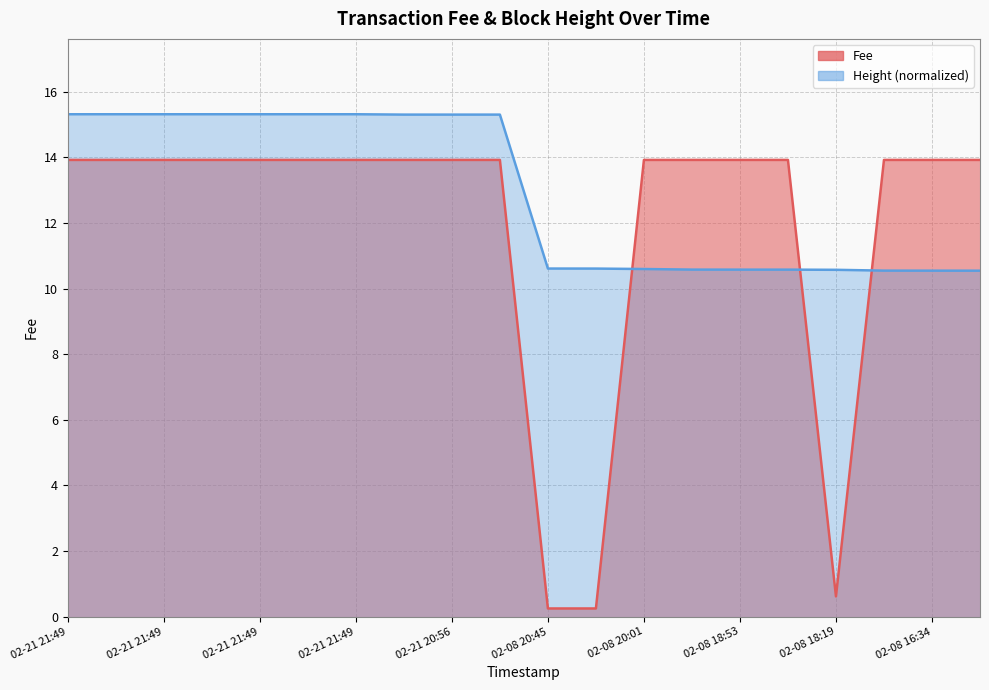

Reading left to right, transcribe all the data shown in this chart.

13.9	13.9	13.9	13.9	13.9	13.9	13.9	13.9	13.9	13.9	0.2	0.2	13.9	13.9	13.9	13.9	0.6	13.9	13.9	13.9